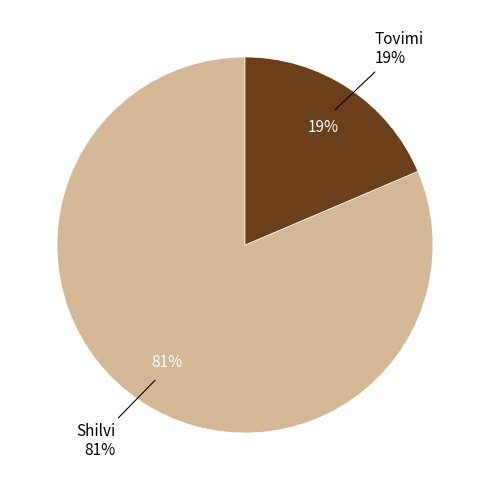

Rank the categories by value from lowest to highest.

Tovimi, Shilvi